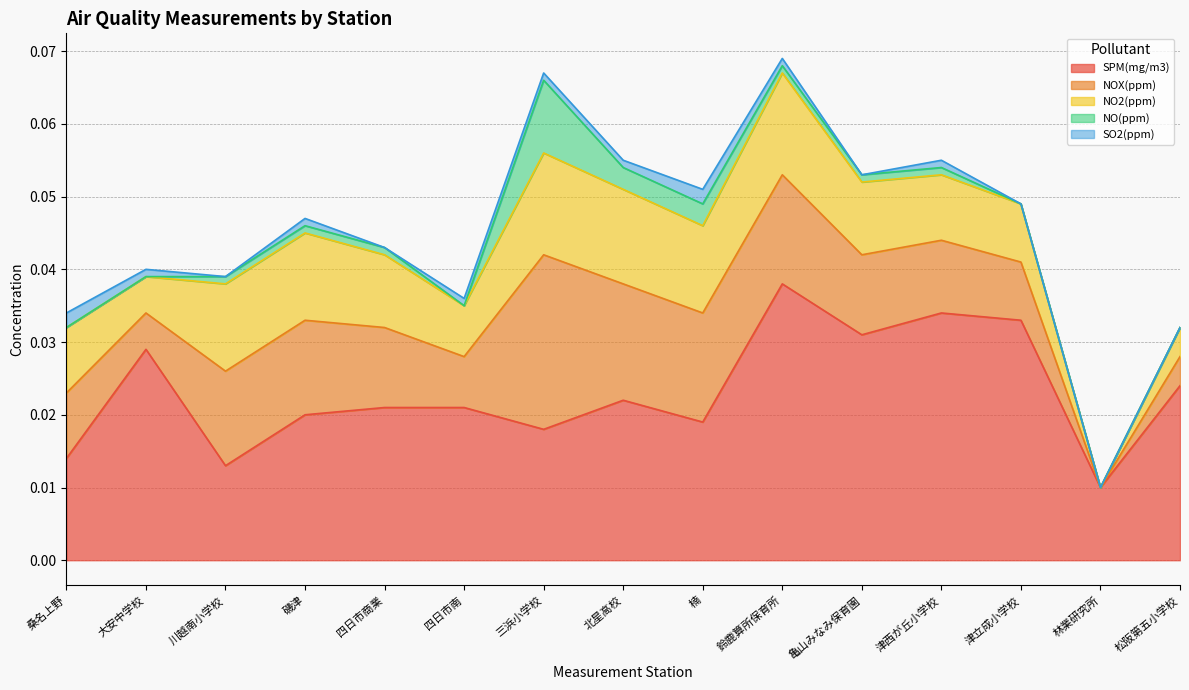

What are all the series names shown in the legend?

SPM(mg/m3), NOX(ppm), NO2(ppm), NO(ppm), SO2(ppm)